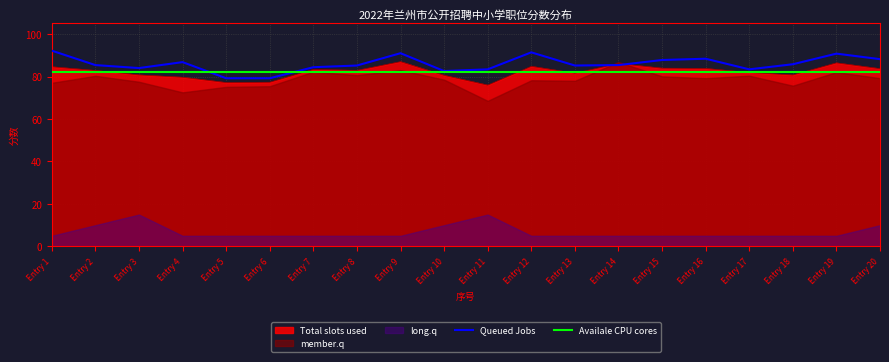

The value of Availale CPU cores at Entry 17 is 82.0. True or false?

True